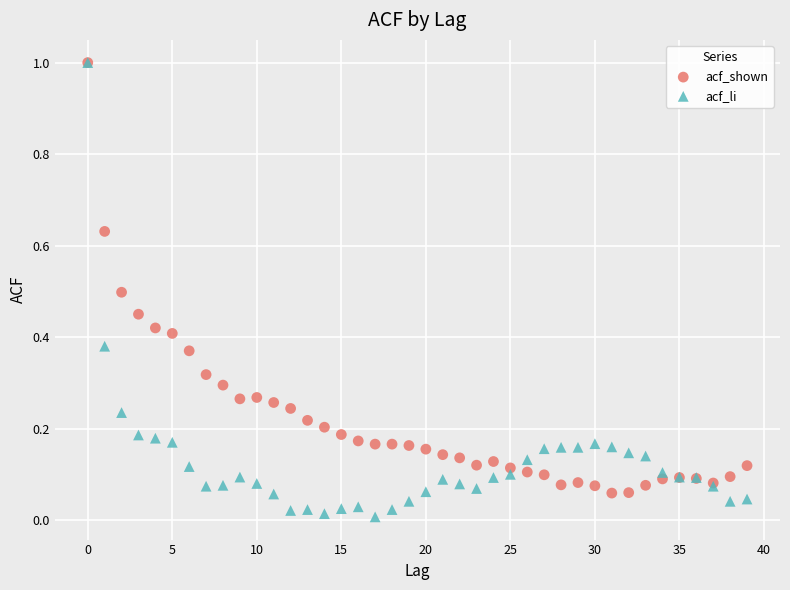

Which series has the largest Y range (max minus min)?

acf_li